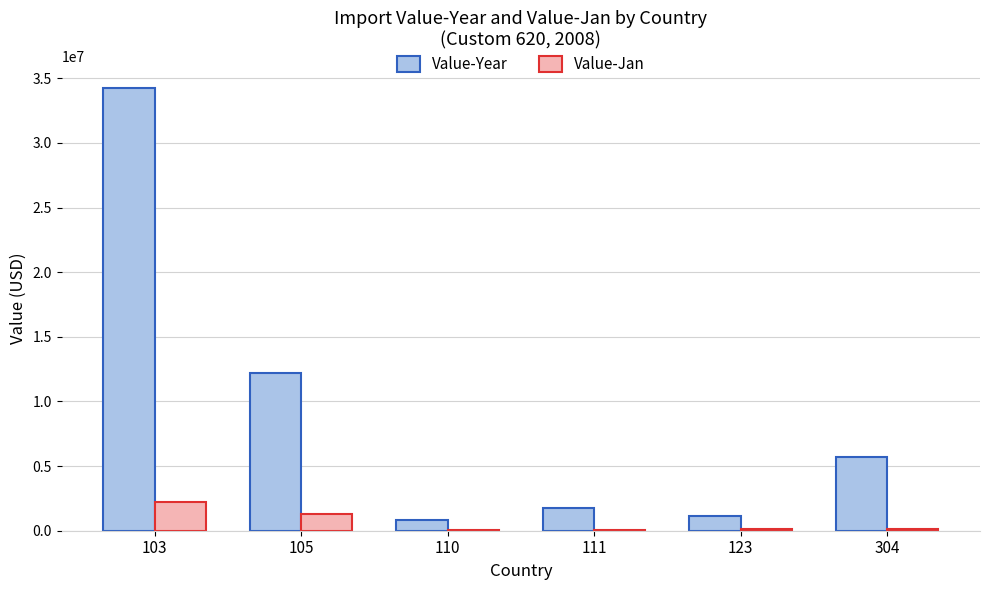

What is the difference between the Value-Year values at 111 and 110?

952397